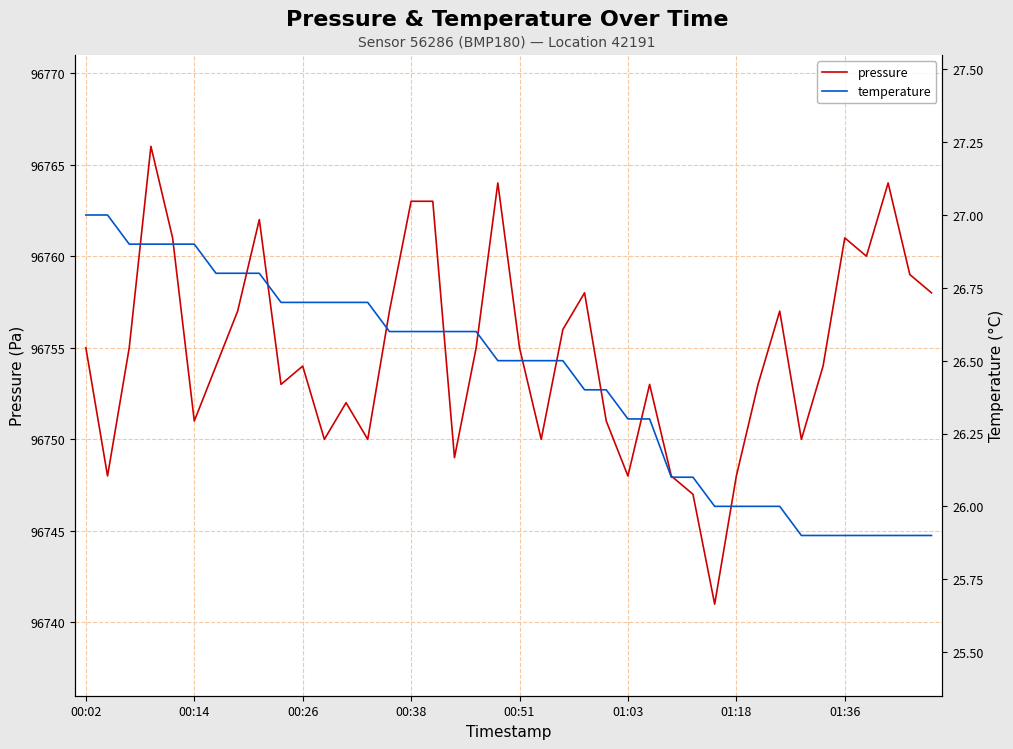

The pressure series shows 96761 at 01:36. True or false?

True